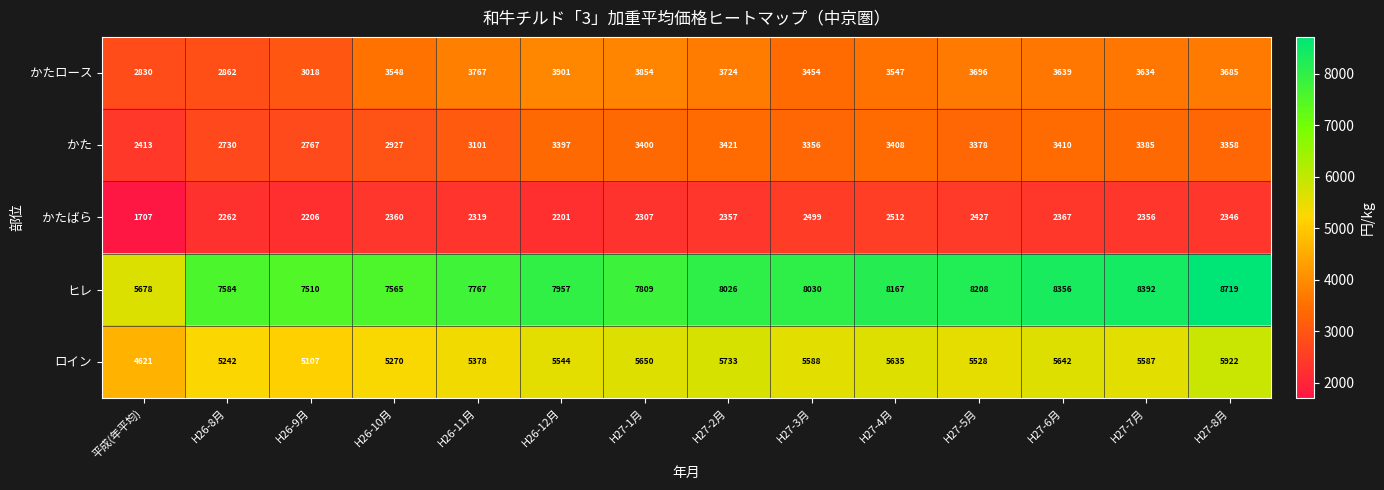

Between H27-6月 and H27-7月, which series saw the biggest shift?

ロイン